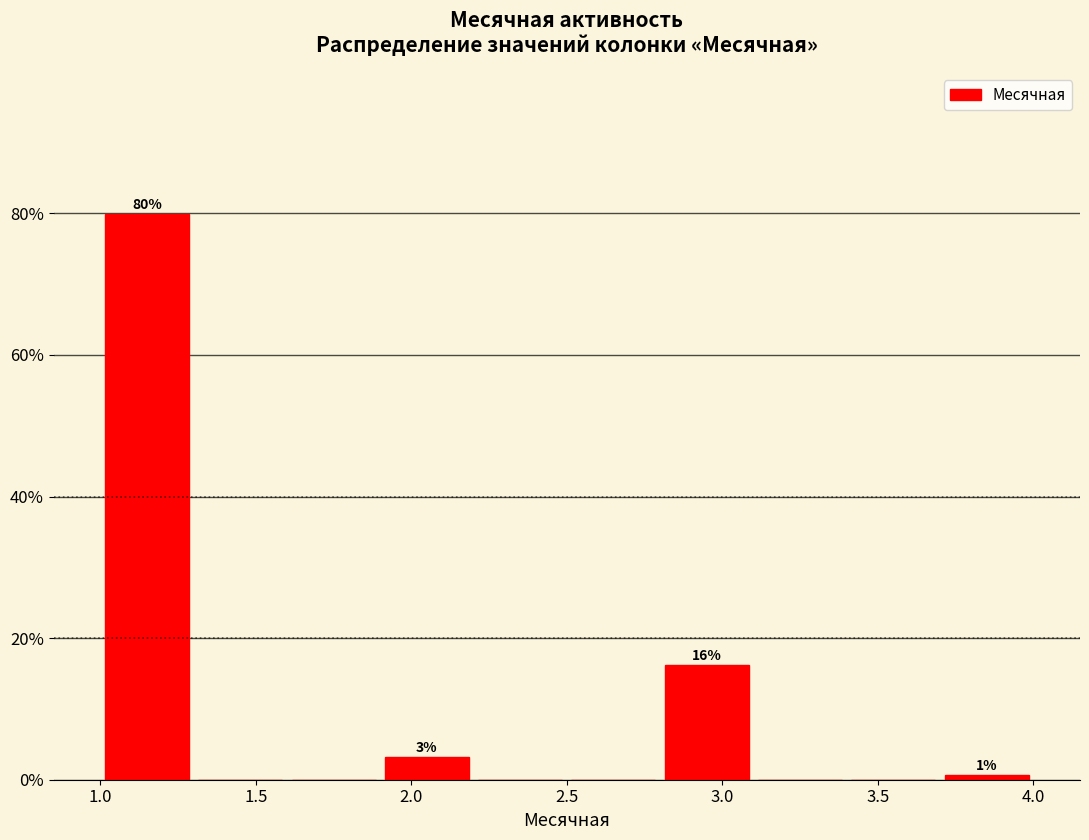

Over which range of the x-axis is the bar tallest?

1.0 to 1.3